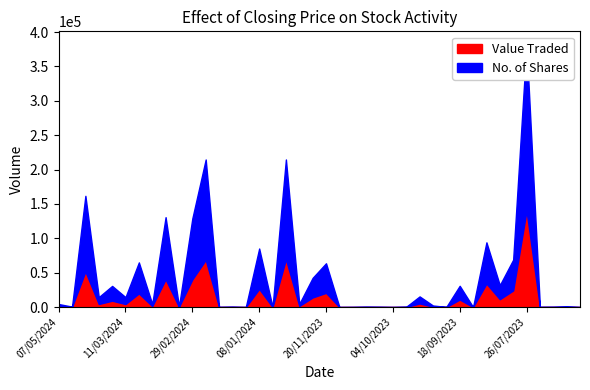

True or false: No. of Shares and Value Traded cross at least once.

False